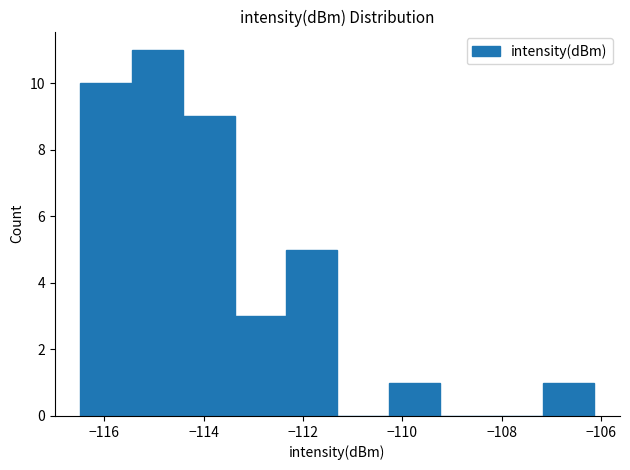

Over which range of the x-axis is the bar tallest?

-115.4 to -114.4